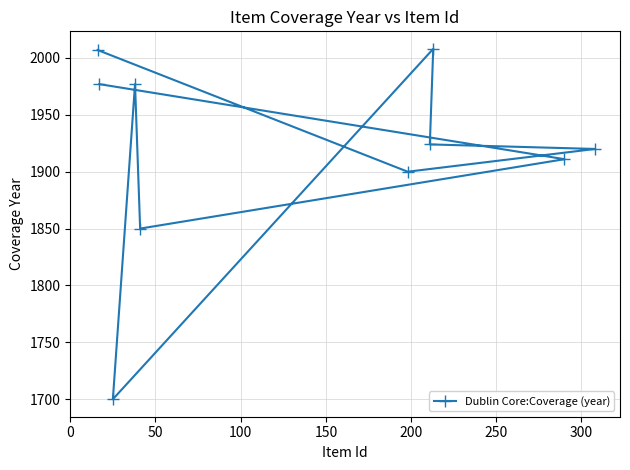

How many points are higher than both their immediate neighbors (excluding endpoints)?

2